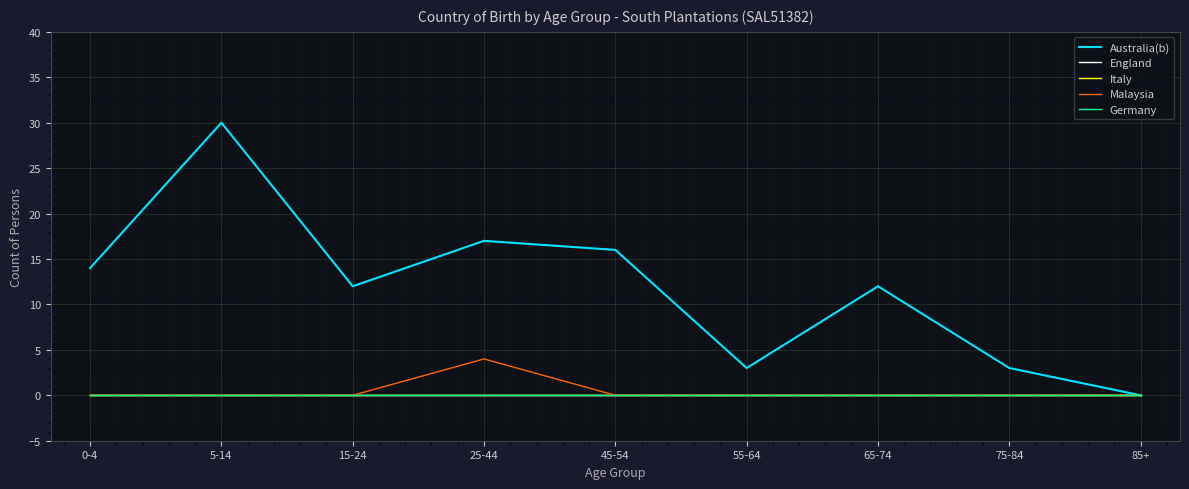

Is this an area chart (filled region under the line)?

No